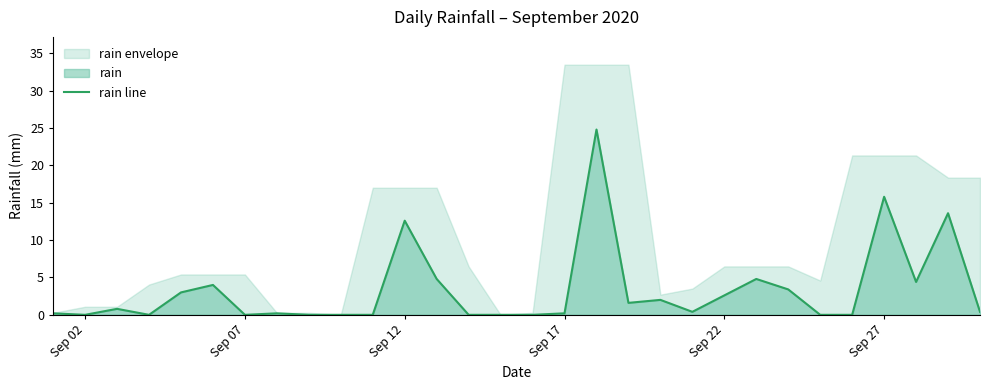

What is the value of the 19th point from the left?

1.6